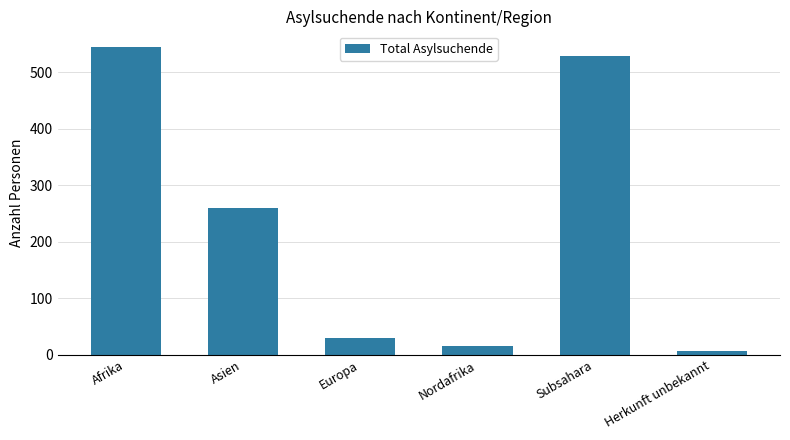

The value at Subsahara is 899. True or false?

False